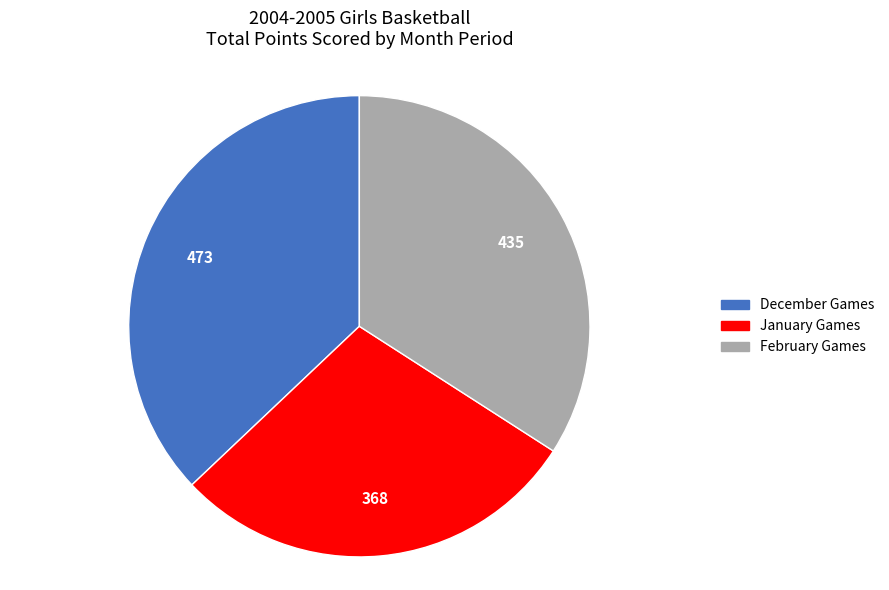

Is there any slice that represents more than half of the pie?

No